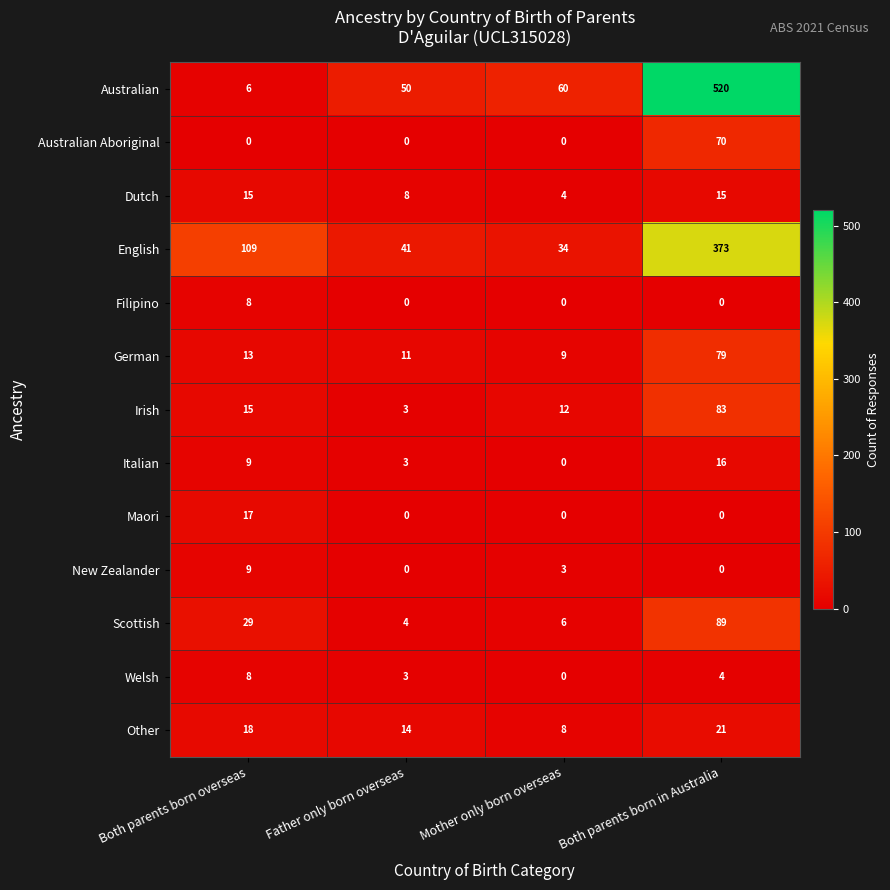

What is the difference between the highest and lowest values at Father only born overseas?

50